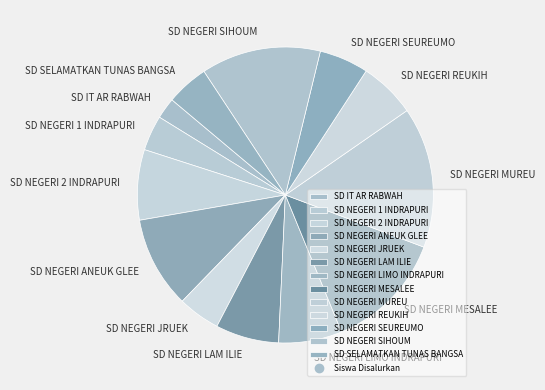

How many segments does this pie chart have?

13